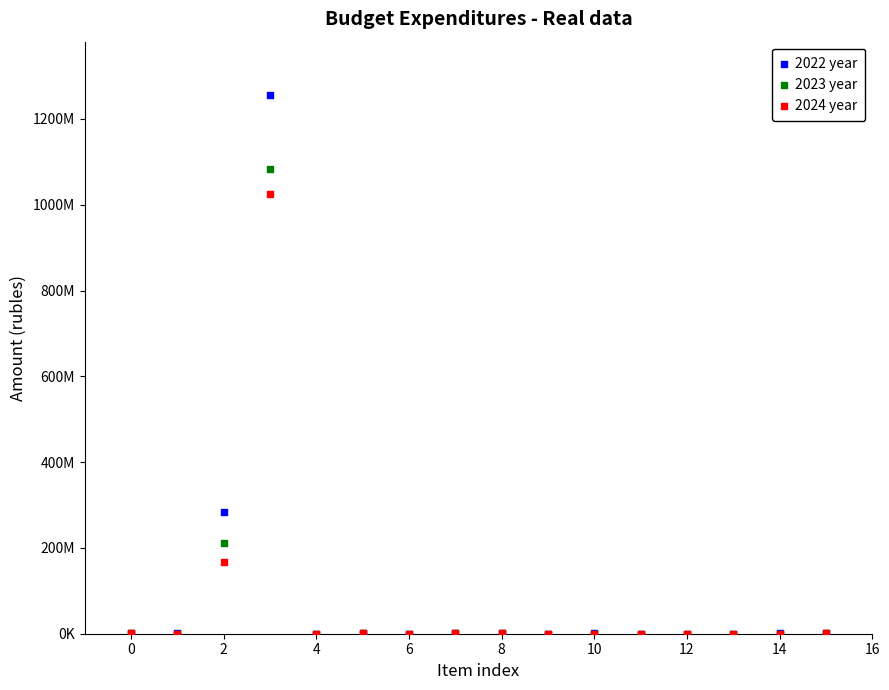

What are all the series names shown in the legend?

2022 year, 2023 year, 2024 year